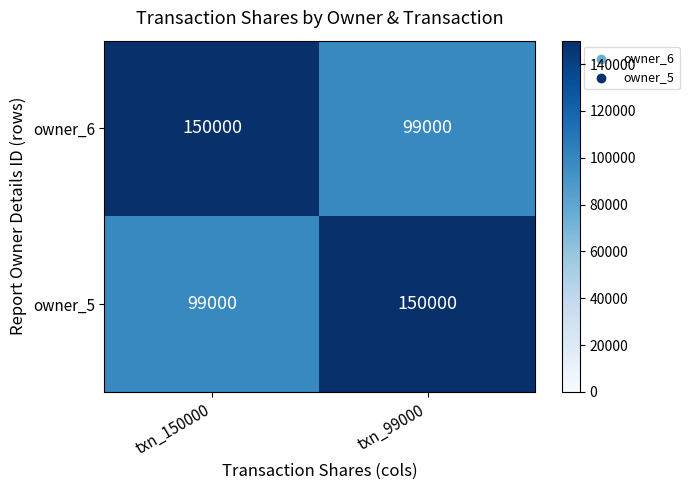

At txn_99000, list the series in order from smallest to largest.

owner_6, owner_5